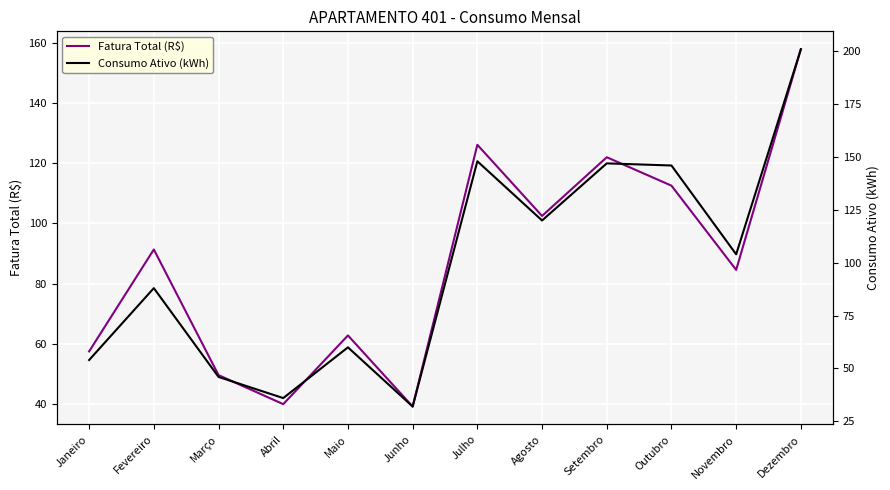

What is the maximum value for Consumo Ativo (kWh)?

201.0